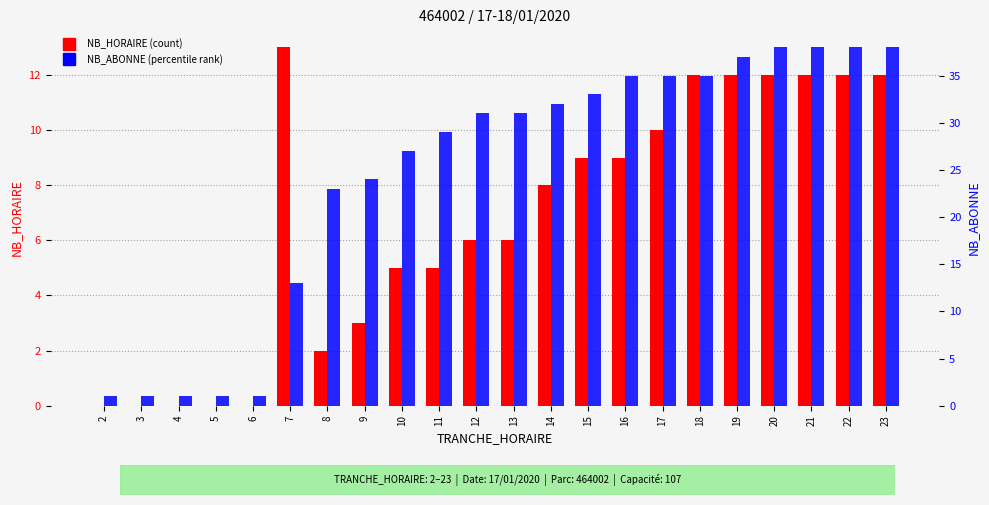

What is the value of the NB_HORAIRE bar at the 10th from the left?

5